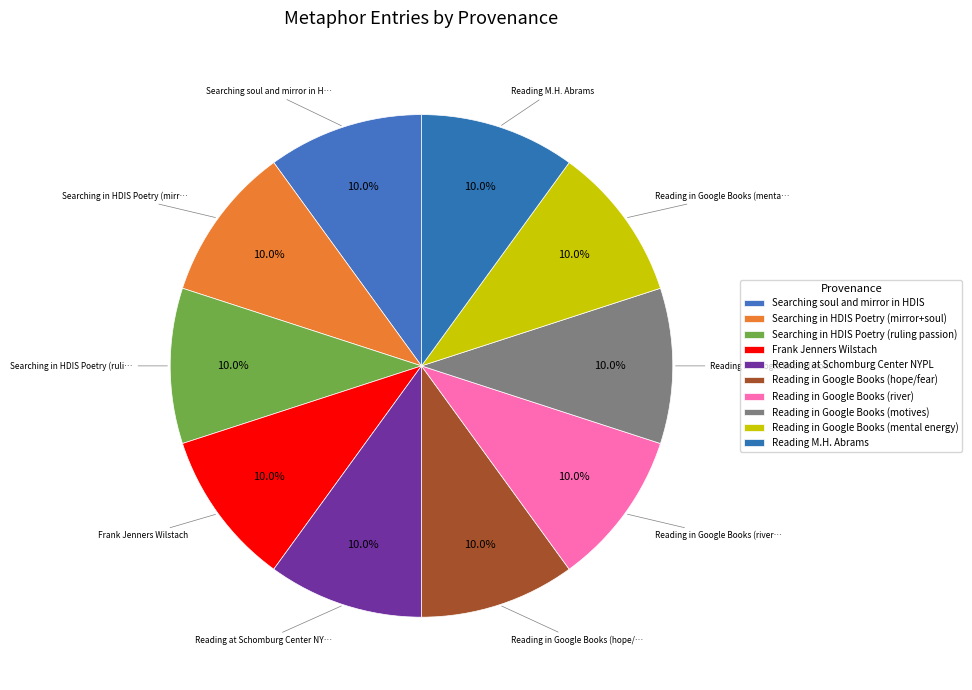

Is it true that Searching in HDIS Poetry (ruling passion) is 1% of the pie?

False